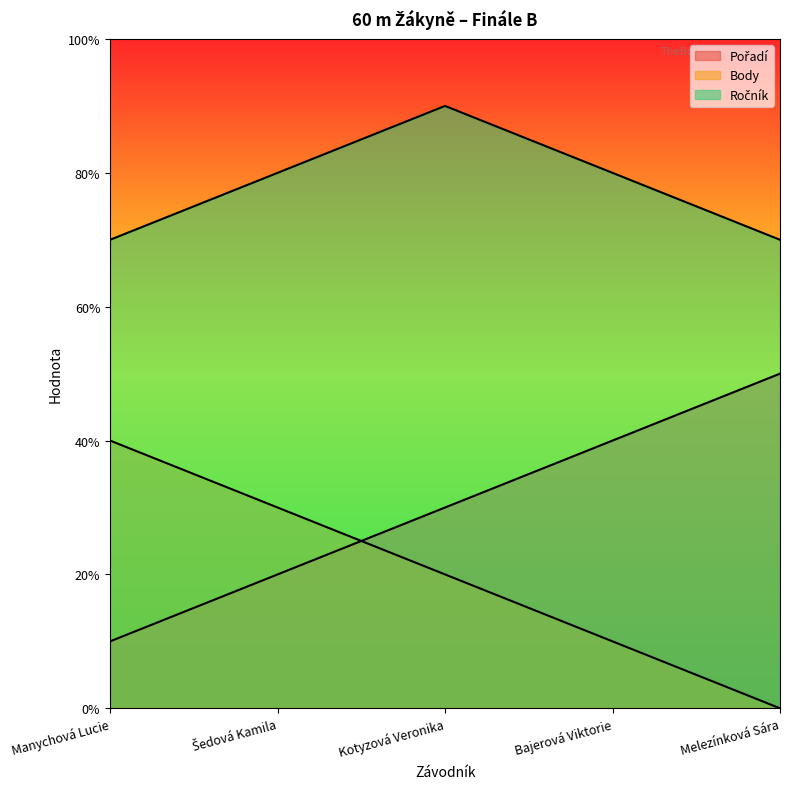

After their last crossing, which series has the higher values: Body or Pořadí?

Pořadí